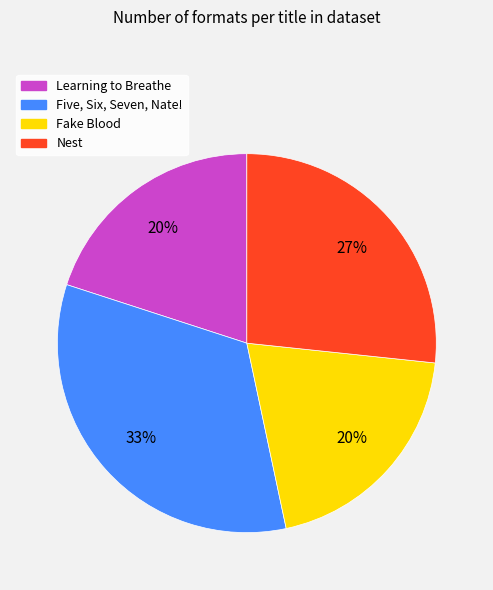

Which slice is the largest?

Five, Six, Seven, Nate!